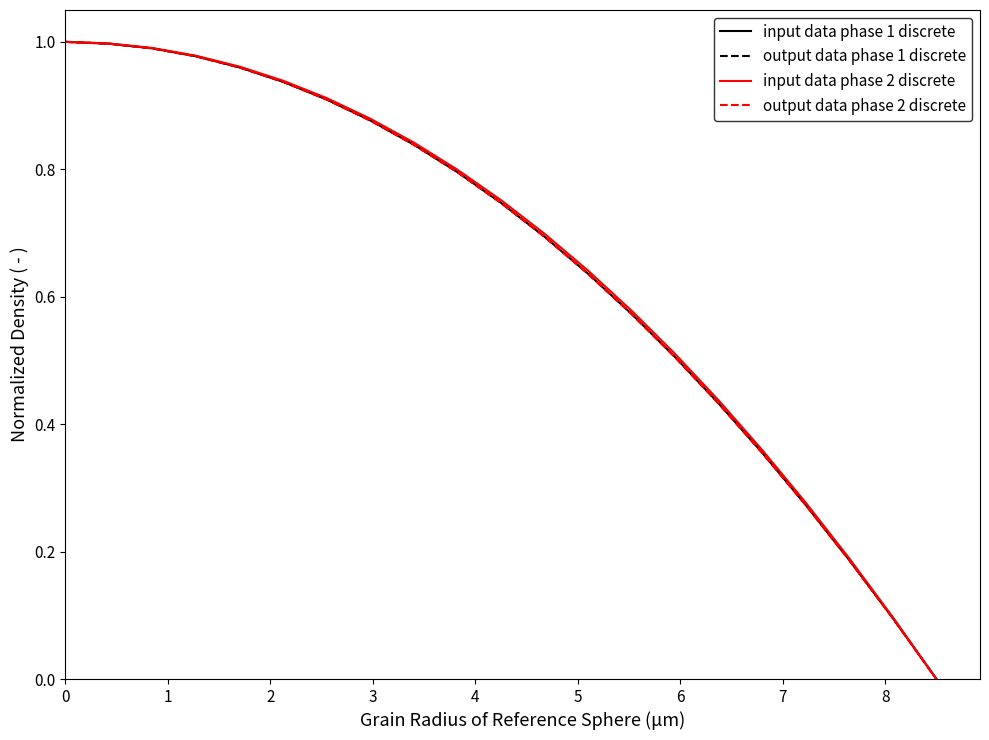

What is the maximum value for output data phase 2 discrete?

1.0